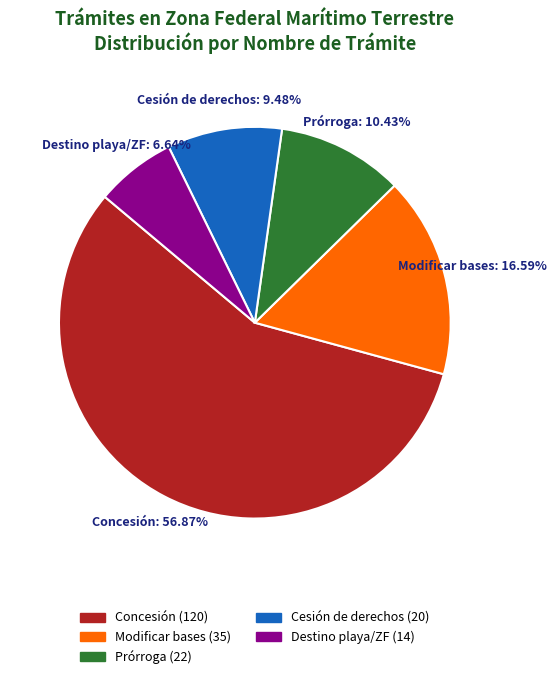

What is the majority slice?

Concesión